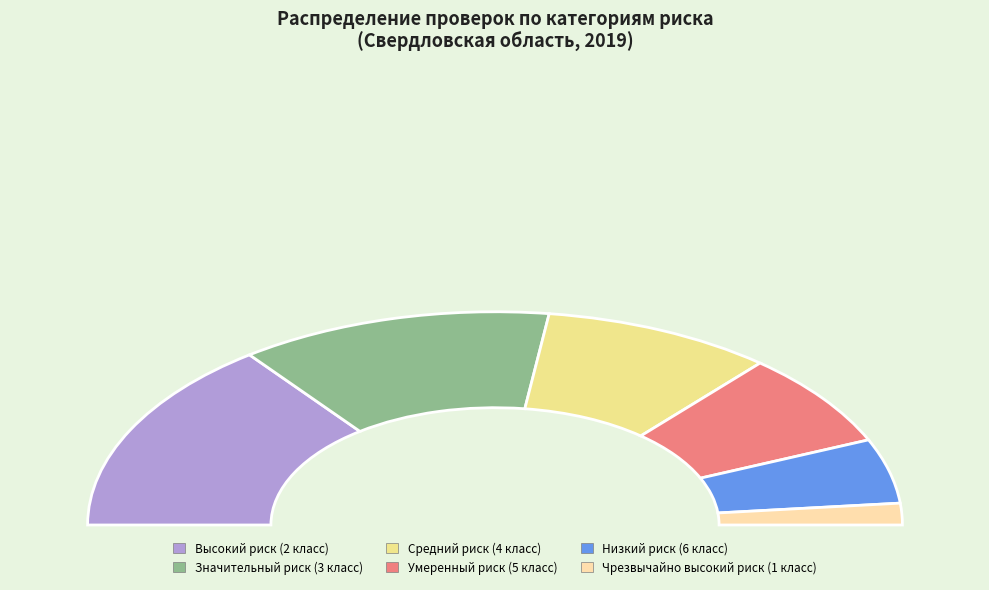

What is the ratio of the value at Умеренный риск (5 класс) to the value at Средний риск (4 класс)?

0.8